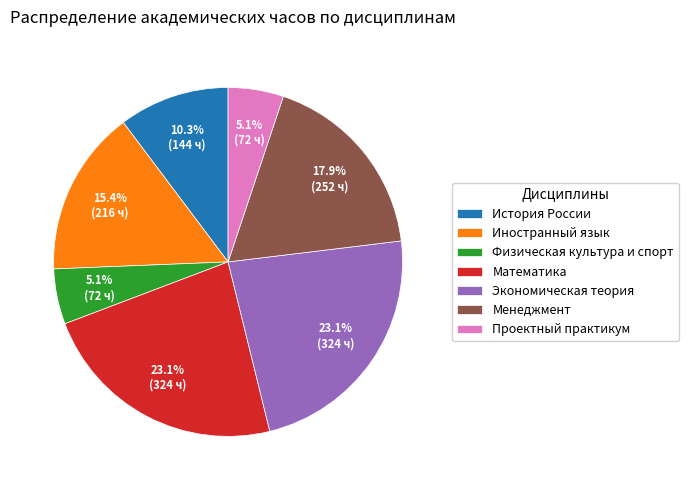

What portion of the pie excludes История России?

89.7%